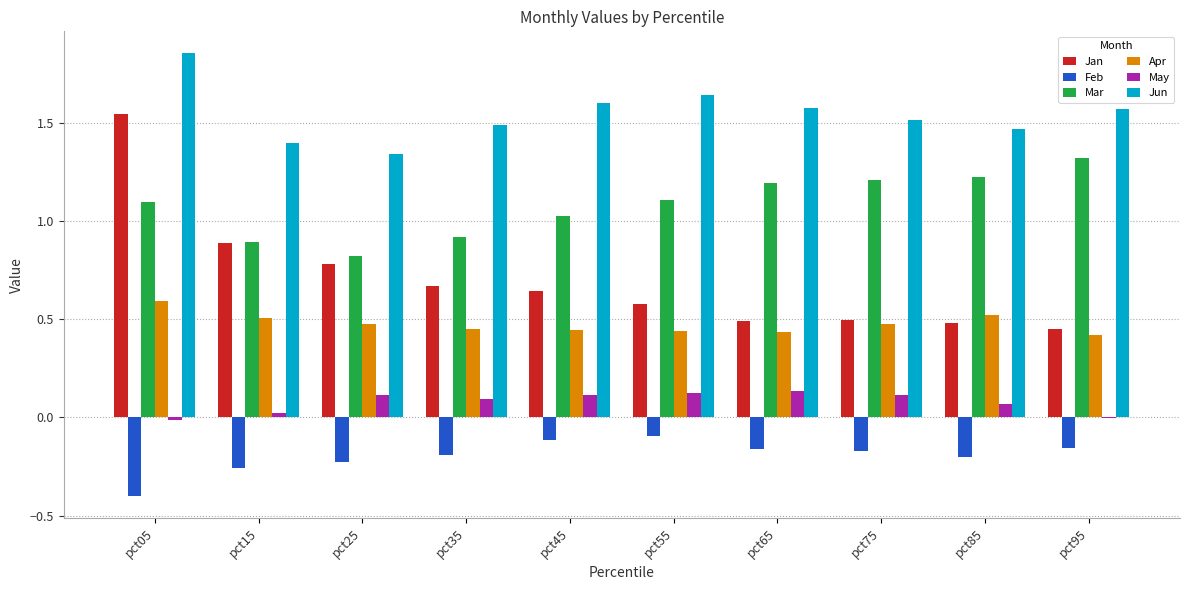

True or false: Mar has a value of 1.2 at pct85.

True